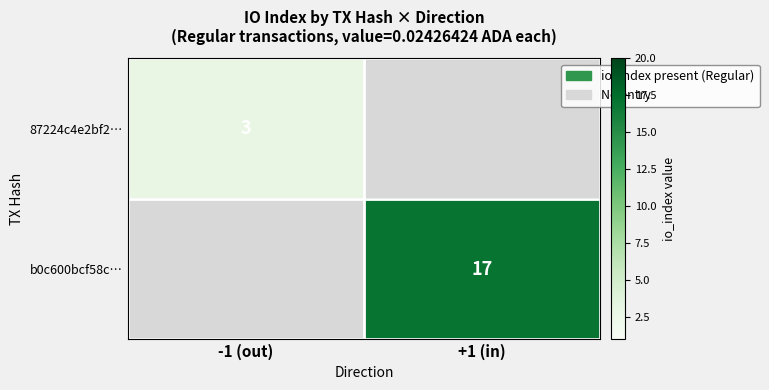

Is it true that b0c600bcf58c… equals 17 at +1 (in)?

True